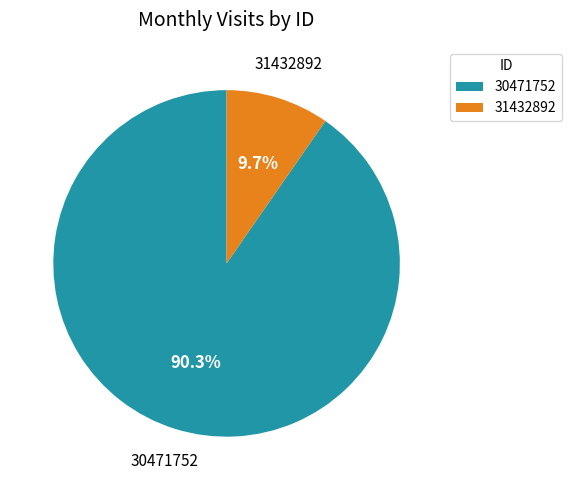

The 31432892 slice represents 17% of the pie. True or false?

False